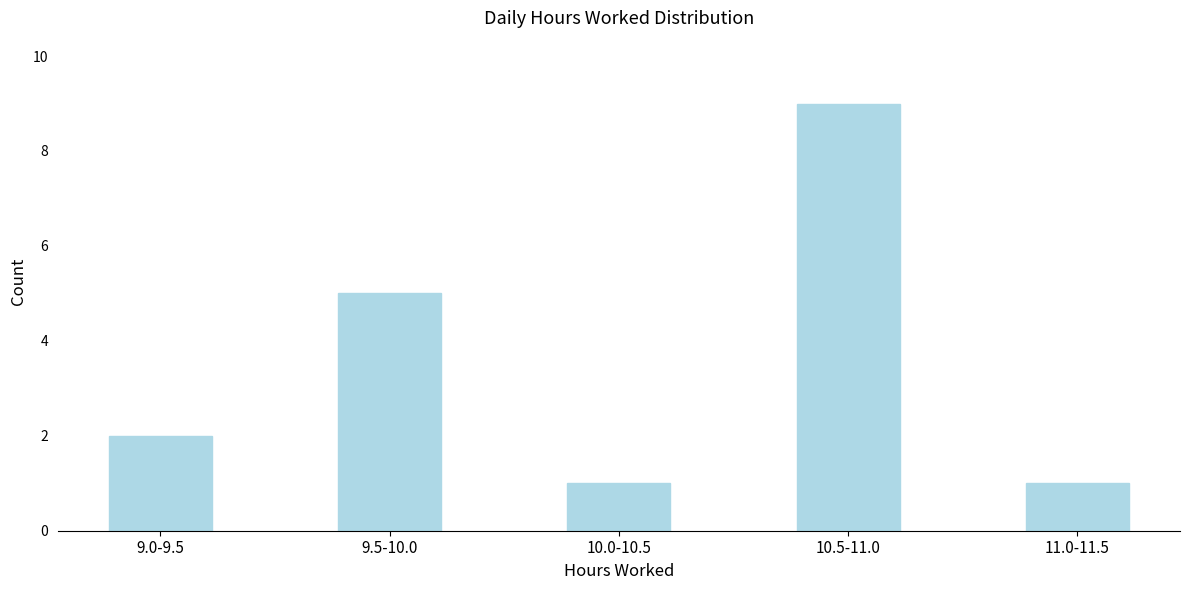

Reading left to right, extract all data points from this chart.

2	5	1	9	1